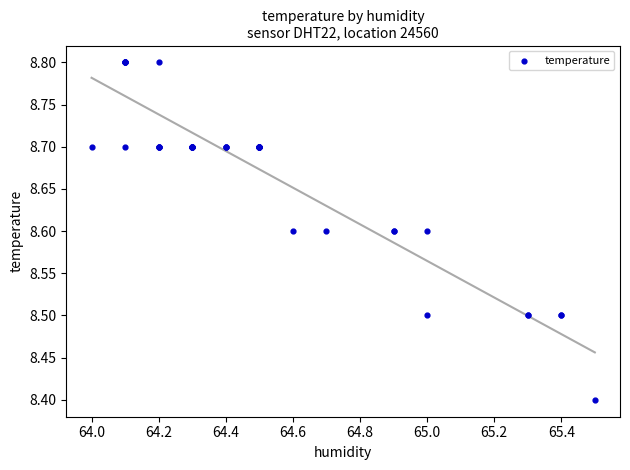

What Y value in the scatter plot is closest to 8?

8.4